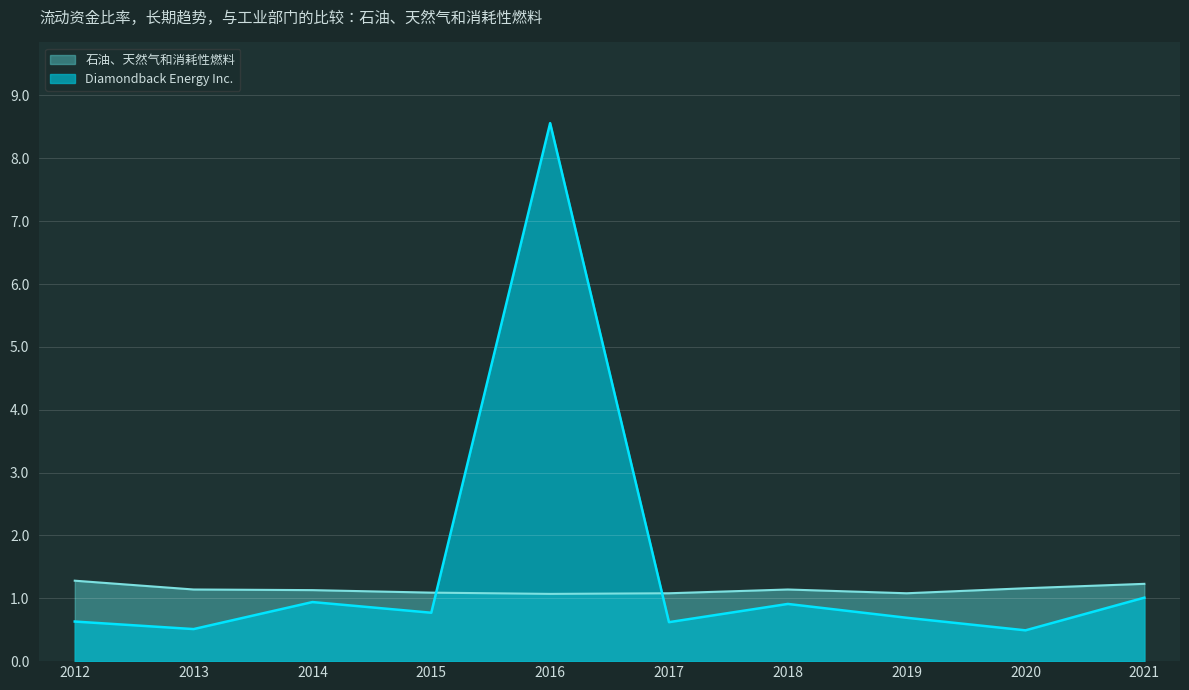

Reading left to right, what are all the values shown in this chart?

Diamondback Energy Inc.: 2012=0.6	2013=0.5	2014=0.9	2015=0.8	2016=8.6	2017=0.6	2018=0.9	2019=0.7	2020=0.5	2021=1.0
石油、天然气和消耗性燃料: 2012=1.3	2013=1.1	2014=1.1	2015=1.1	2016=1.1	2017=1.1	2018=1.1	2019=1.1	2020=1.2	2021=1.2